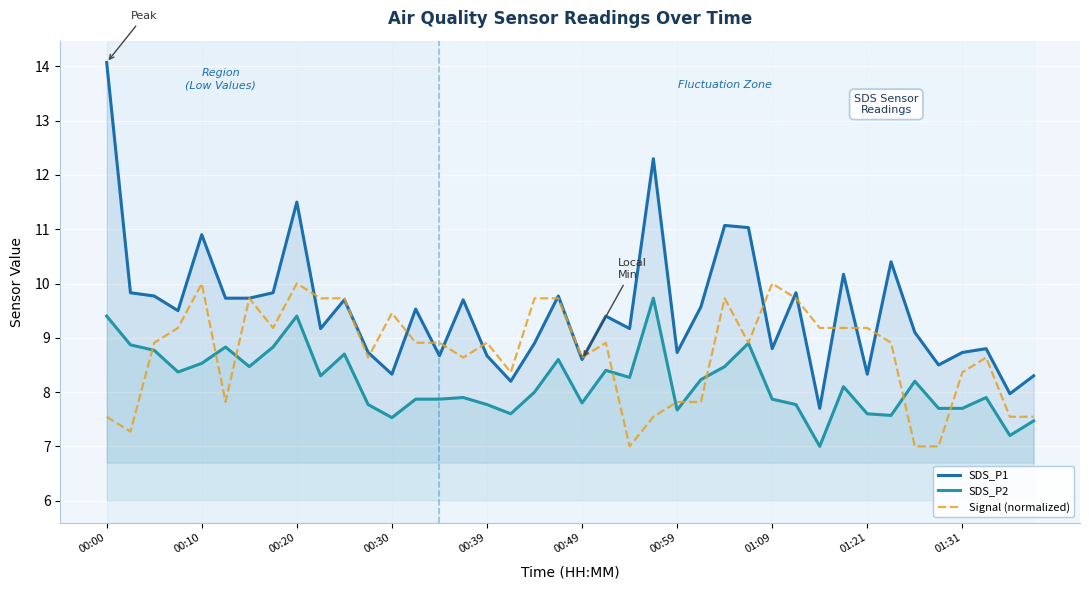

At how many categories does at least one series exceed 11?

5